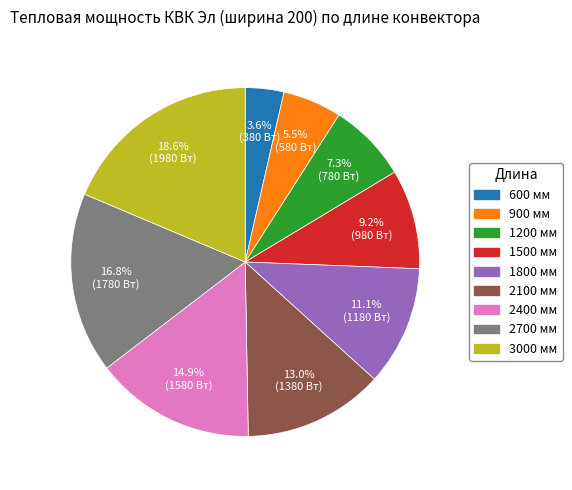

To the nearest percent, what is the combined percentage of 1500 мм and 2700 мм?

26%